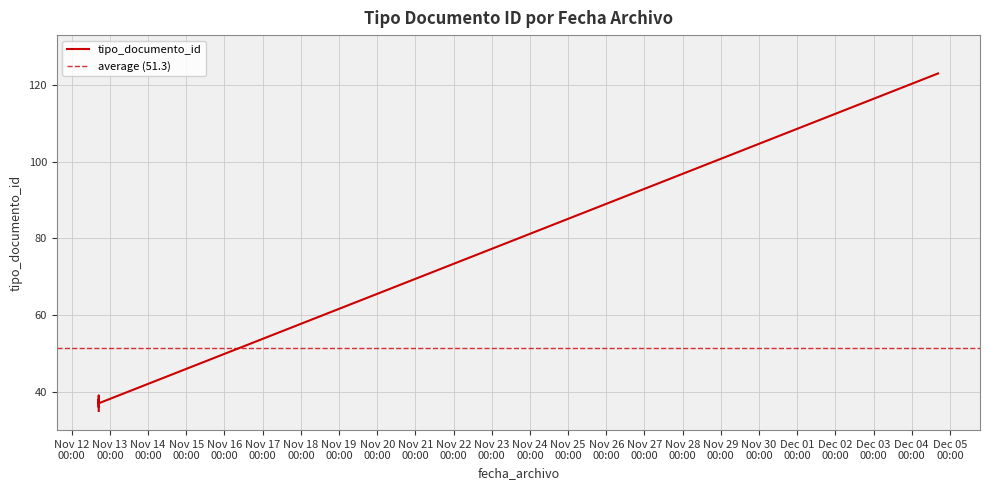

What is the difference between the maximum and second lowest values?

87